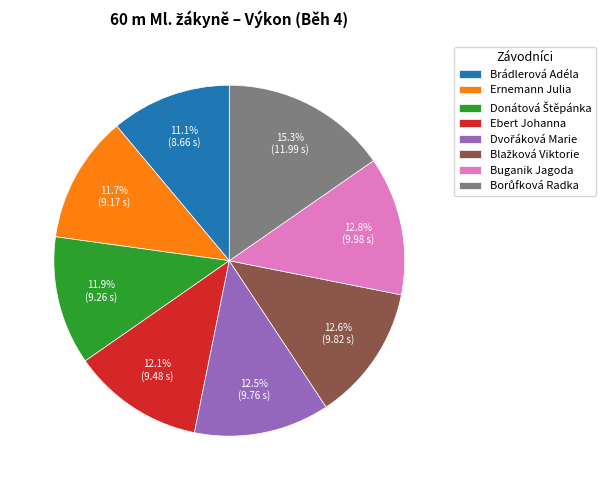

Which category has the smallest portion of the pie?

Brádlerová Adéla